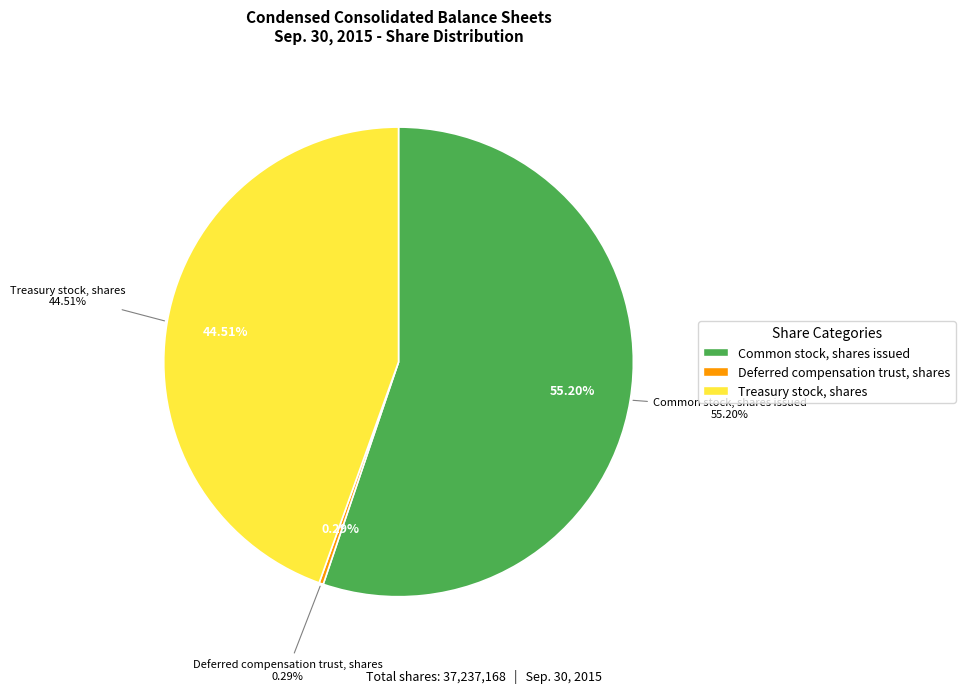

True or false: Treasury stock, shares accounts for 45% of the total.

True